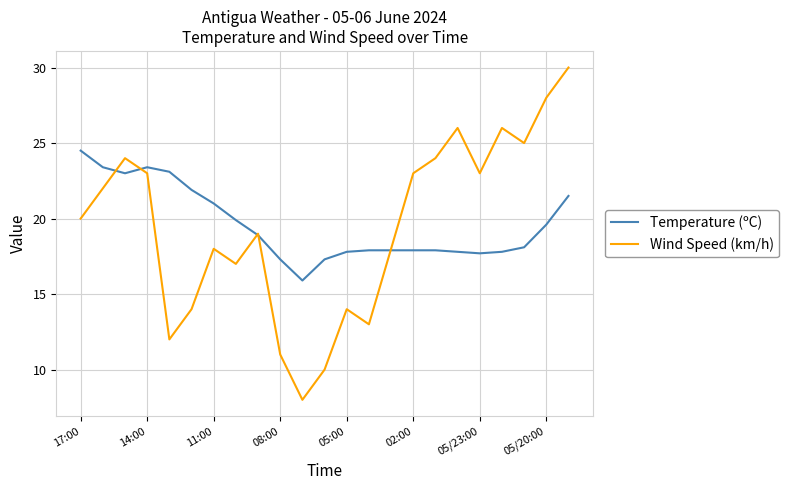

What is the minimum value shown in the chart?

8.0